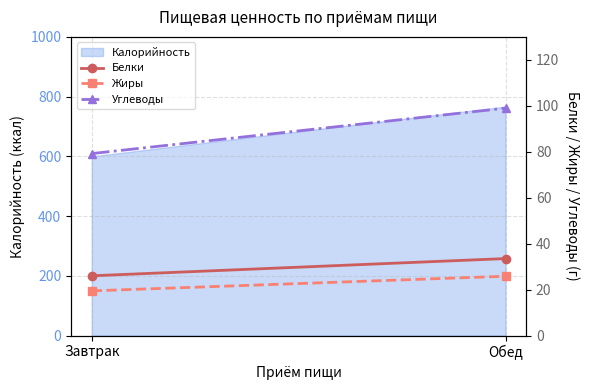

What position from the right is Обед?

1